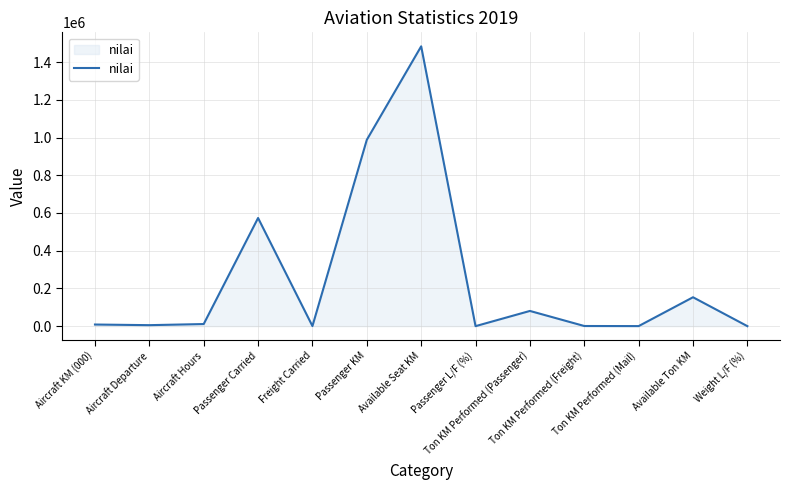

What is the difference between the maximum and minimum values?

1483582